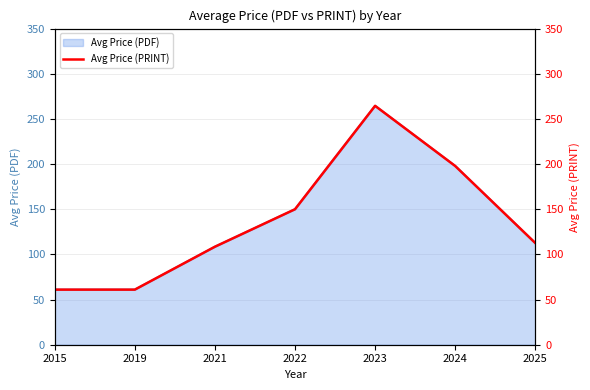

The chart shows a value of 31.6 at 2025. True or false?

False